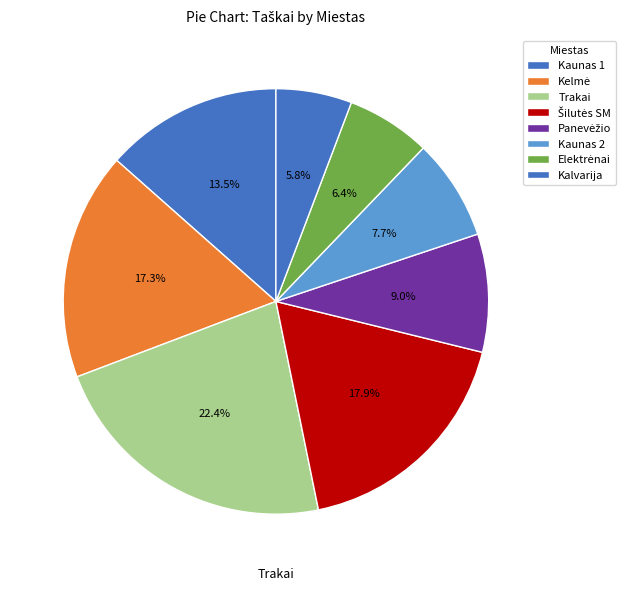

How many segments does this pie chart have?

8